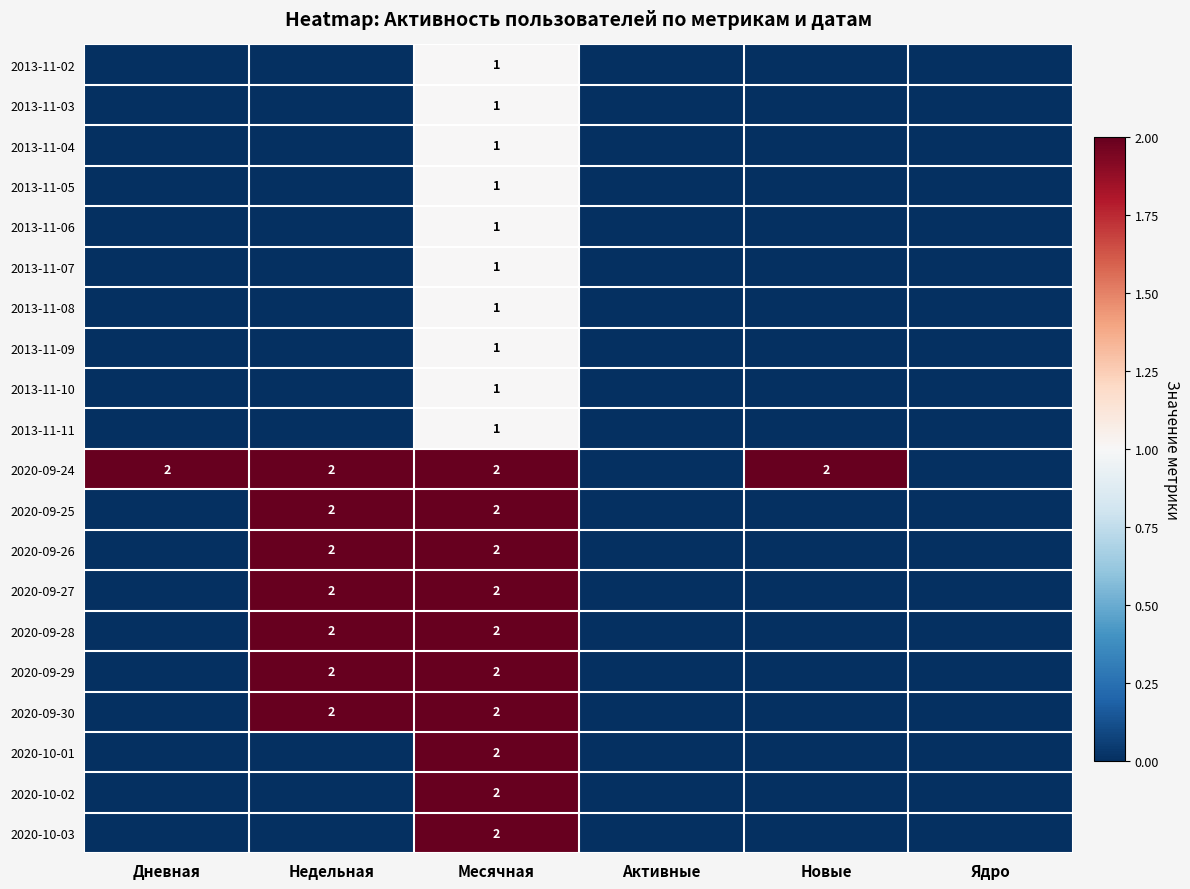

The value of 2020-09-29 at Месячная is 2. True or false?

True